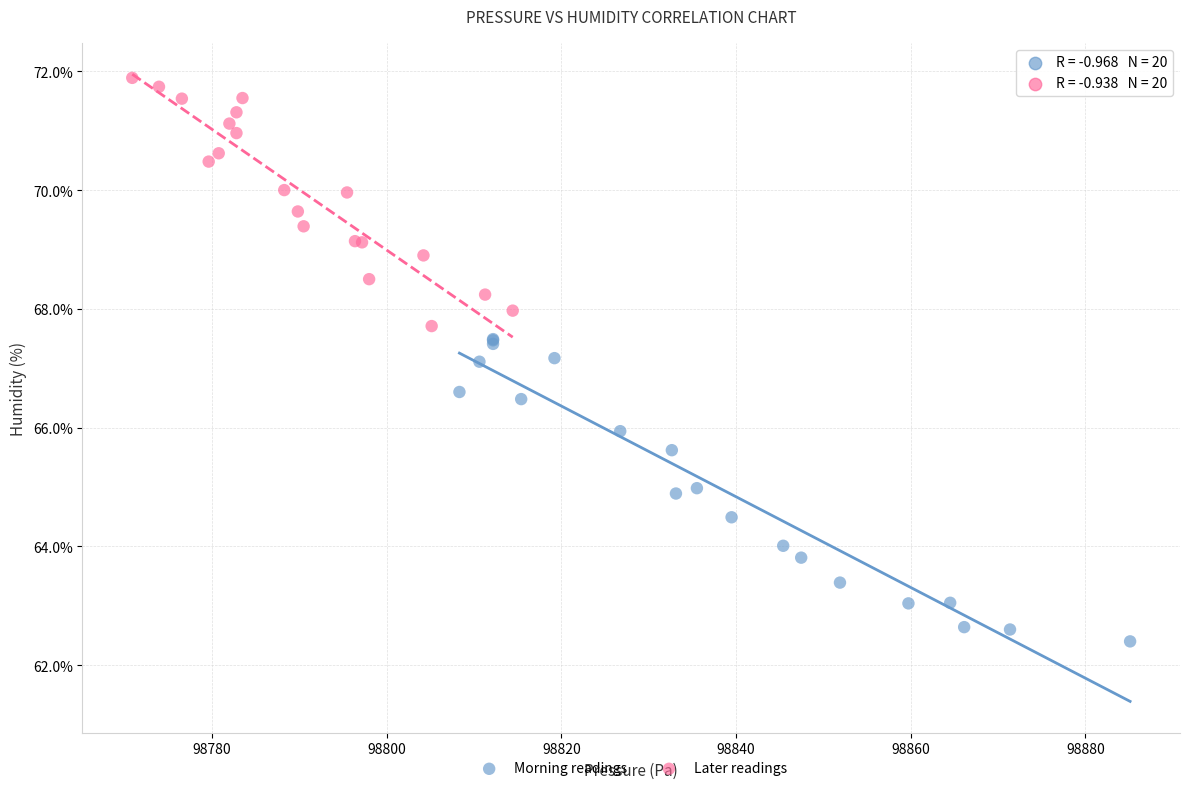

Which series contains the highest Y value?

Later readings